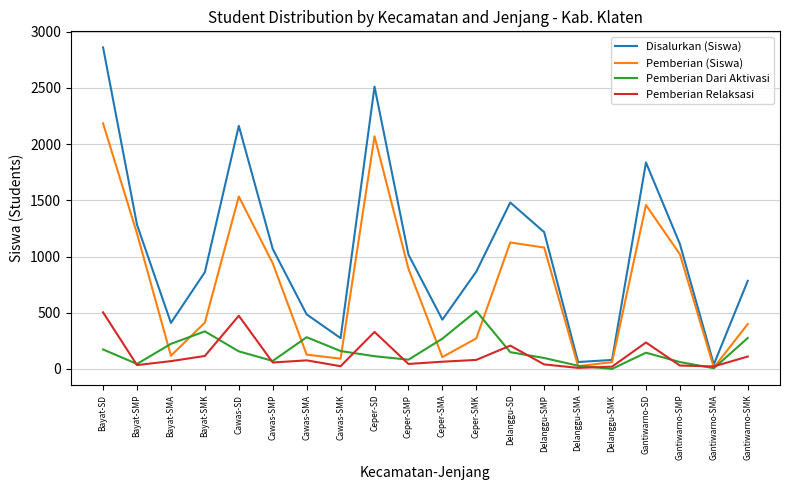

What is the maximum value shown in the chart?

2861